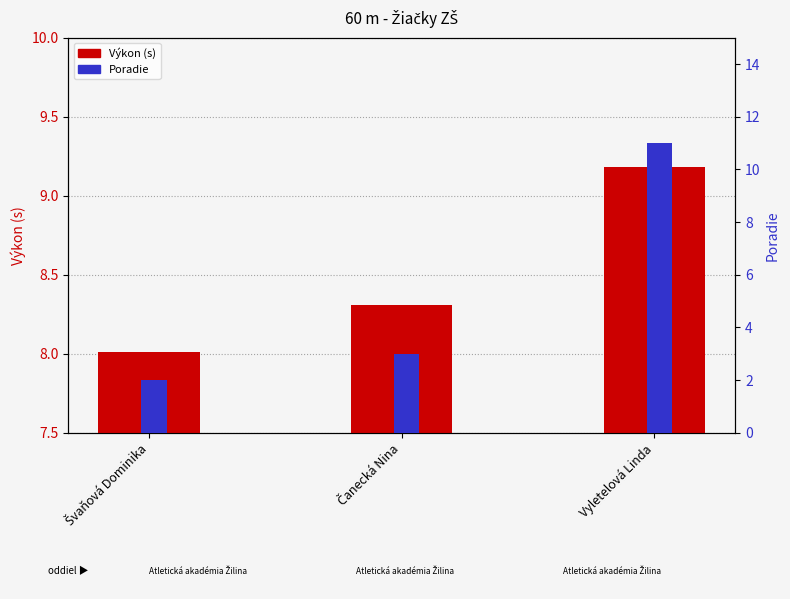

What is the minimum value for Výkon (s)?

8.0